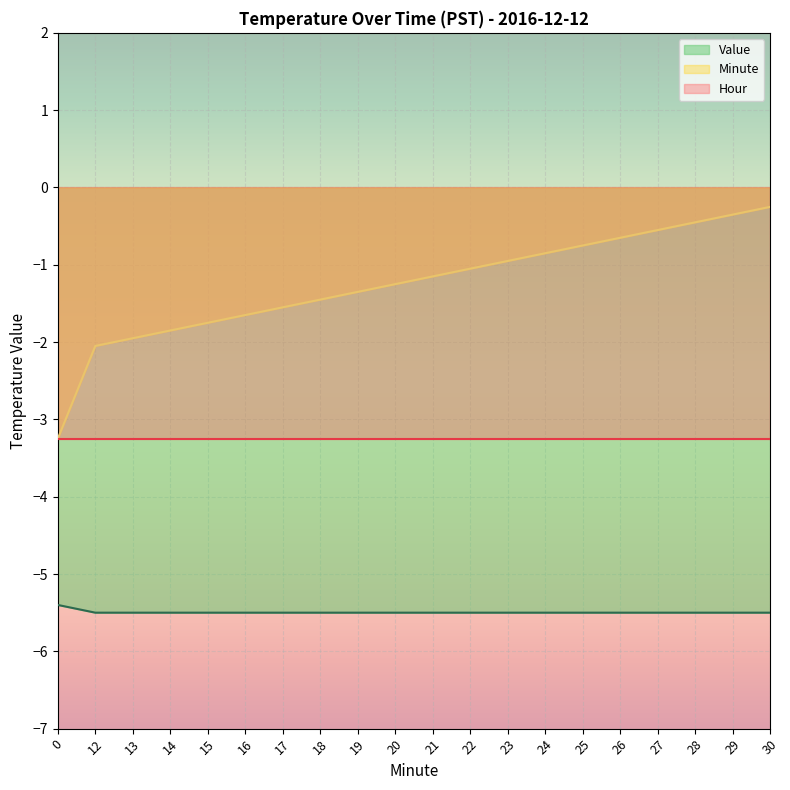

True or false: Value and Minute cross at least once.

False